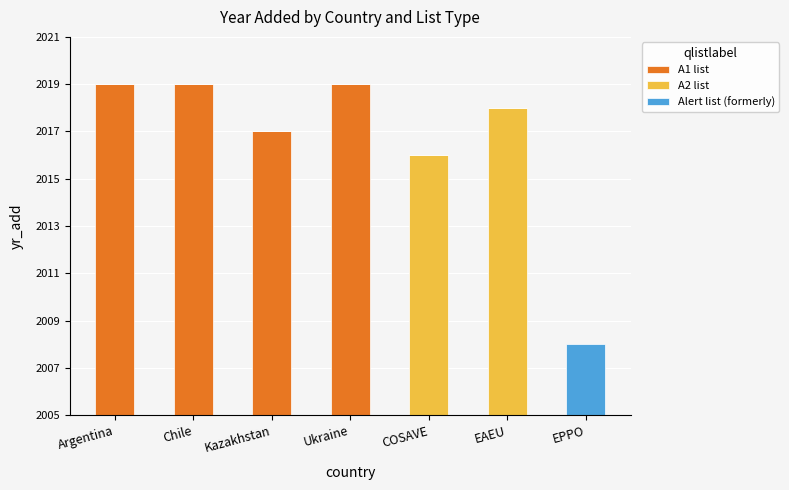

What are all the series names shown in the legend?

A1 list, A2 list, Alert list (formerly)